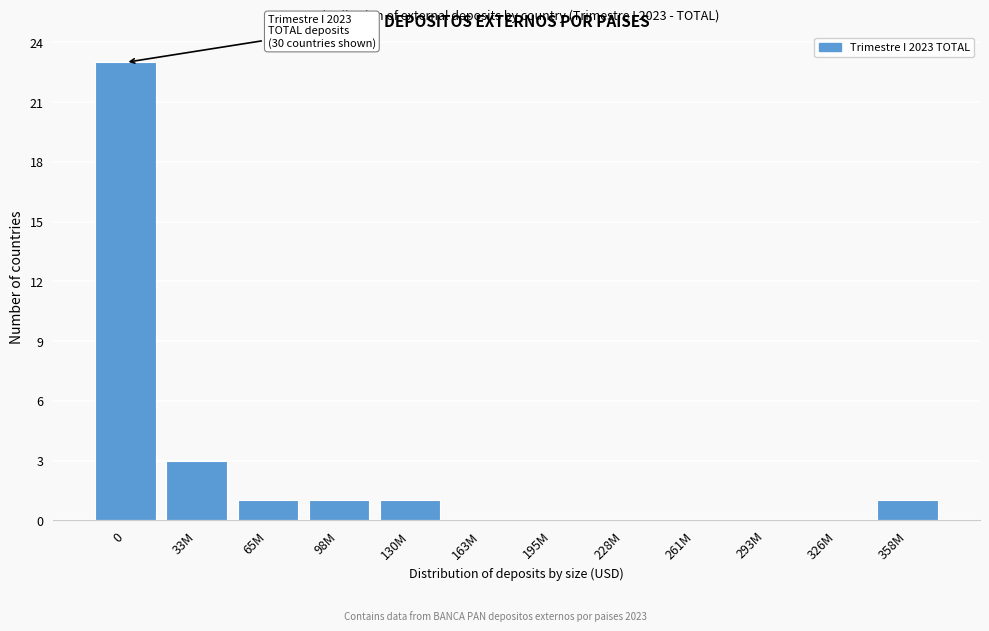

Reading left to right, list all the values displayed in this chart.

0=23	33M=3	65M=1	98M=1	130M=1	163M=0	195M=0	228M=0	261M=0	293M=0	326M=0	358M=1